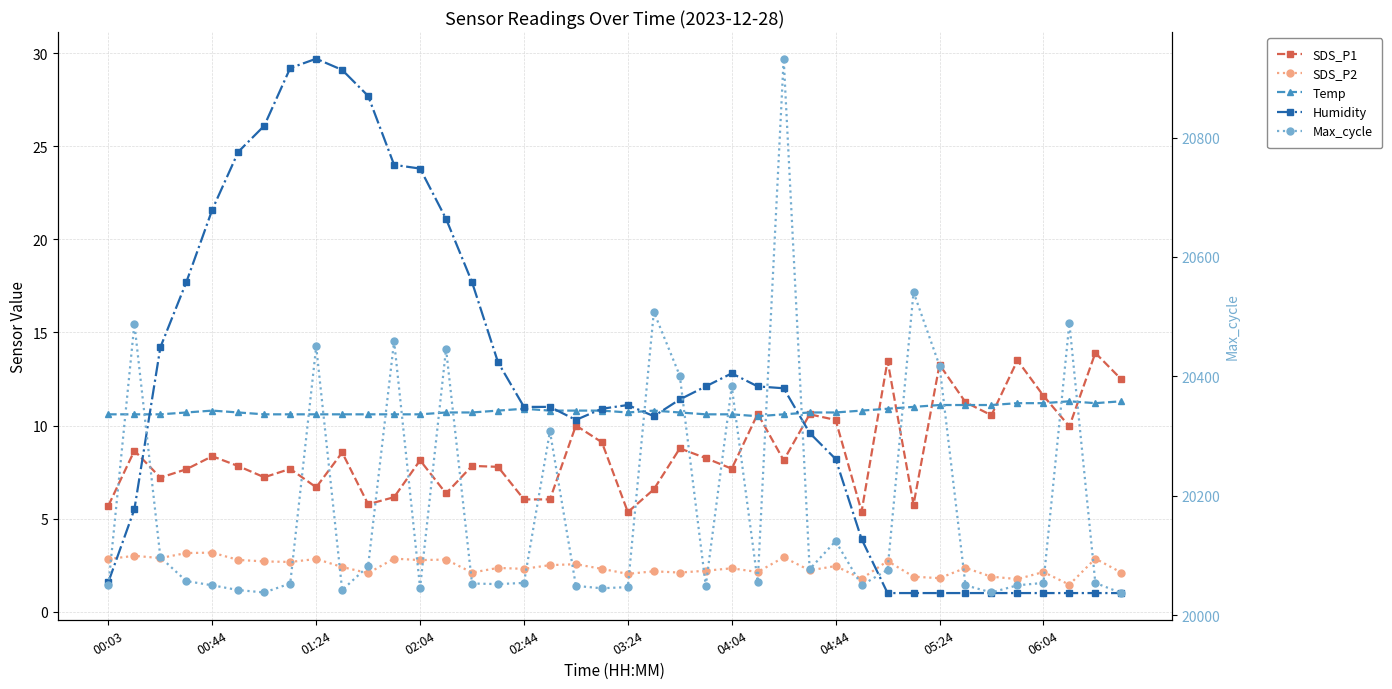

List the labels in order of Humidity value, smallest first.

30, 31, 32, 33, 34, 35, 36, 37, 38, 39, 00:03, 29, 00:44, 28, 27, 18, 21, 19, 16, 17, 20, 22, 26, 23, 25, 24, 15, 01:24, 02:04, 14, 13, 02:44, 12, 11, 03:24, 04:04, 10, 06:04, 04:44, 05:24